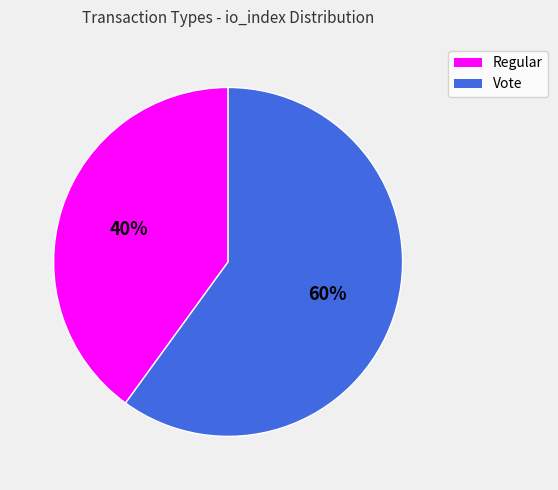

True or false: Vote accounts for 45% of the total.

False